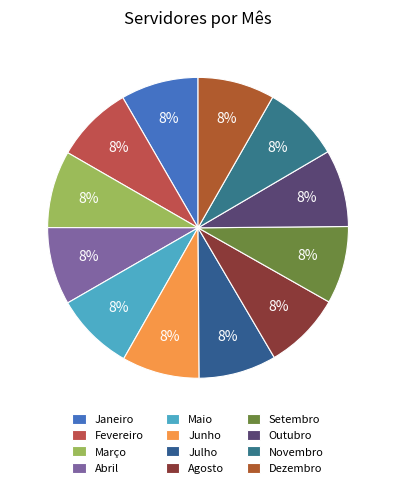

How many segments does this pie chart have?

12